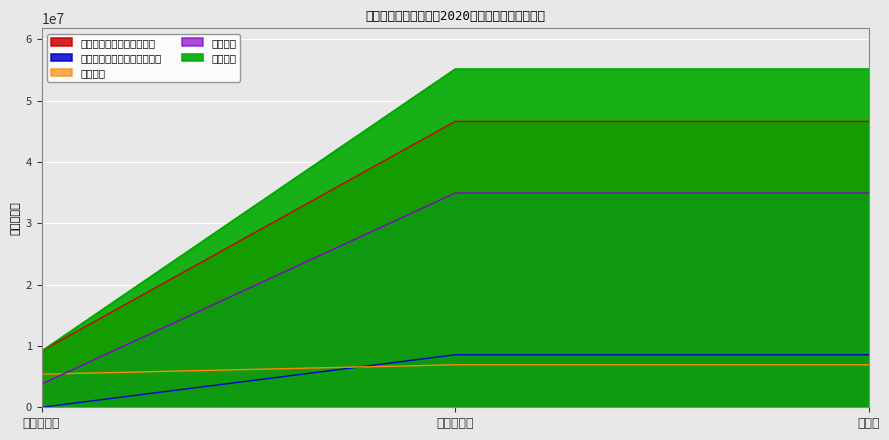

Reading left to right, what are all the values shown in this chart?

一般公共预算财政拨款收入: 3789900.0	34948365.3	34948365.3
政府性基金预算财政拨款收入: 9189700.0	55194631.4	55194631.4
基本支出: 9189700.0	46629778.9	46629778.9
项目支出: 0.0	8564852.5	8564852.5
收入合计: 5399800.0	6932813.8	6932813.8